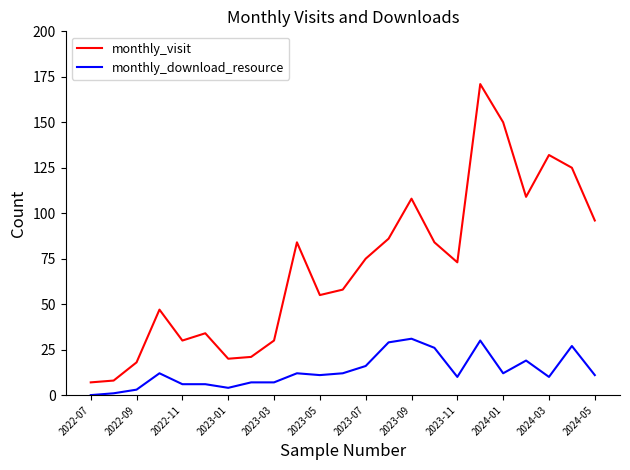

How many series are shown in this chart?

2